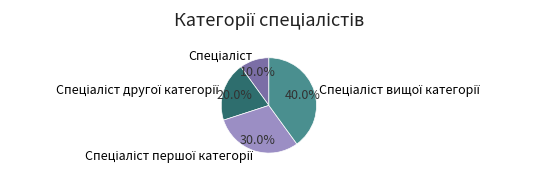

Is there any slice that represents more than half of the pie?

No